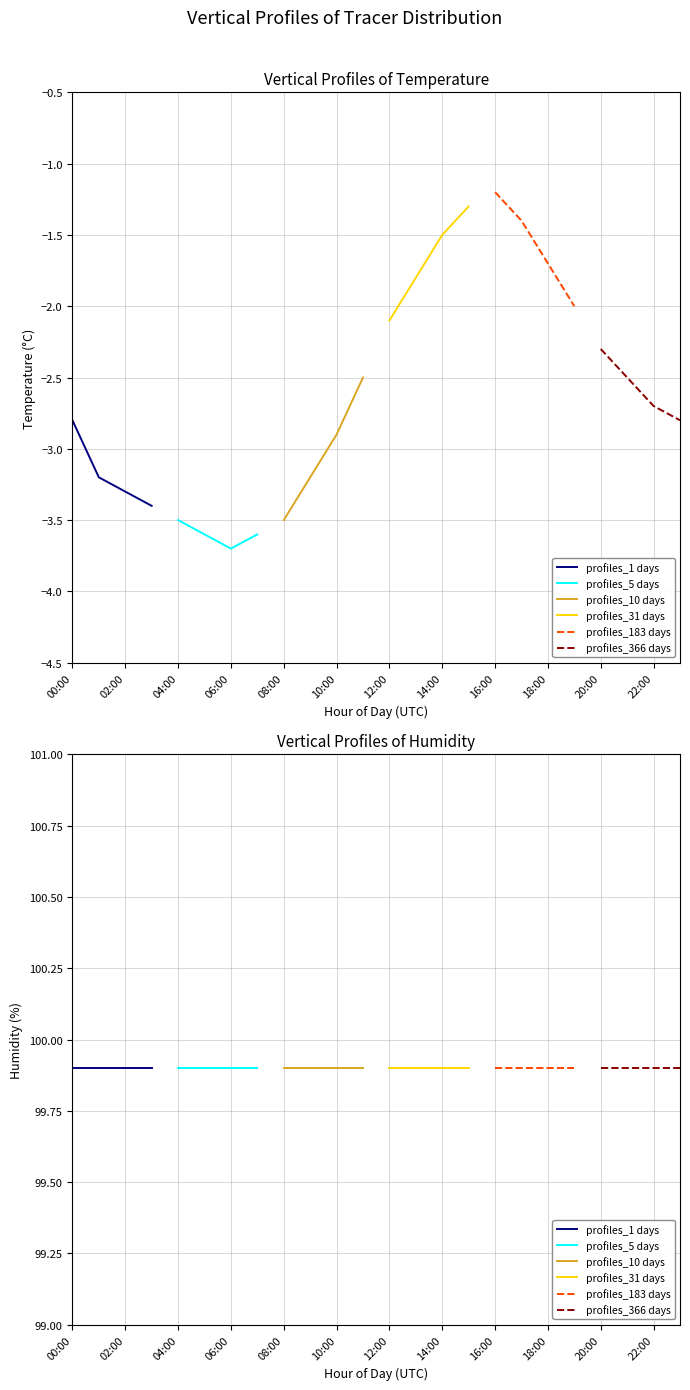

What is the spread (max minus min) of values at 04:00?

103.4